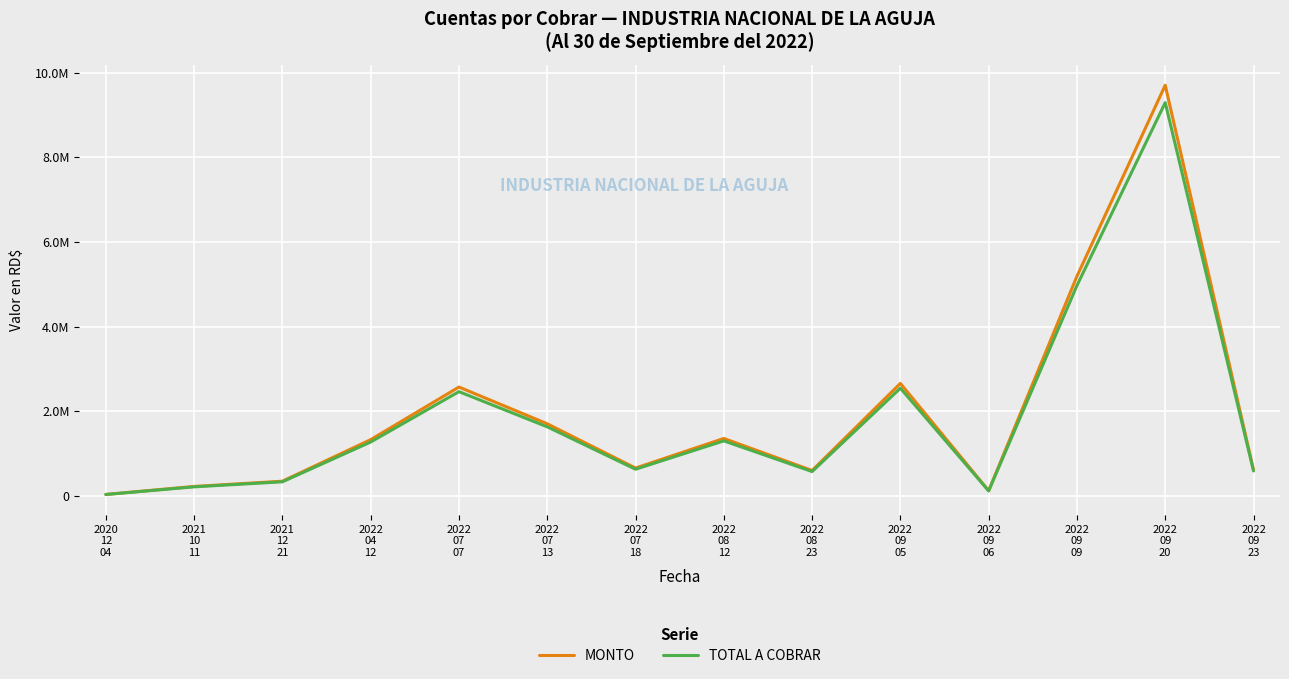

Does the chart have visible grid lines?

Yes